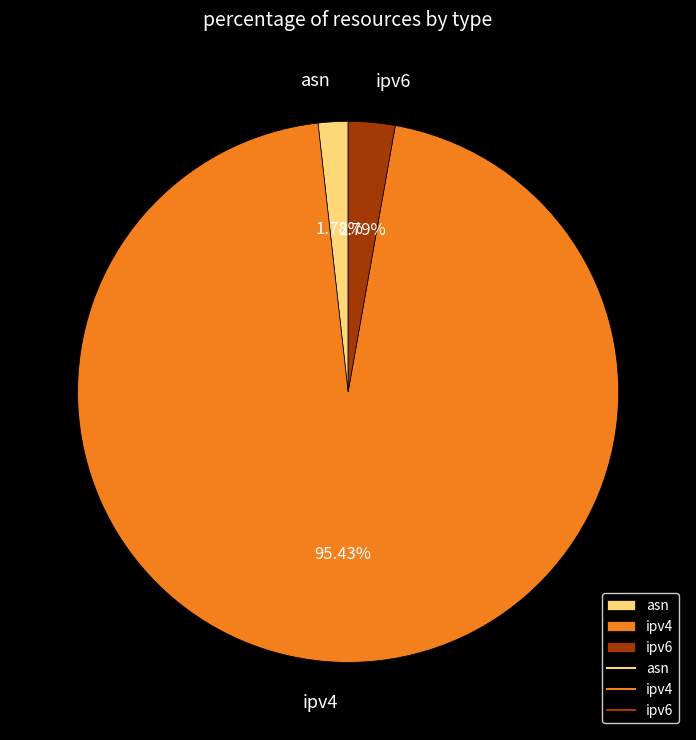

True or false: ipv6 accounts for 3% of the total.

True